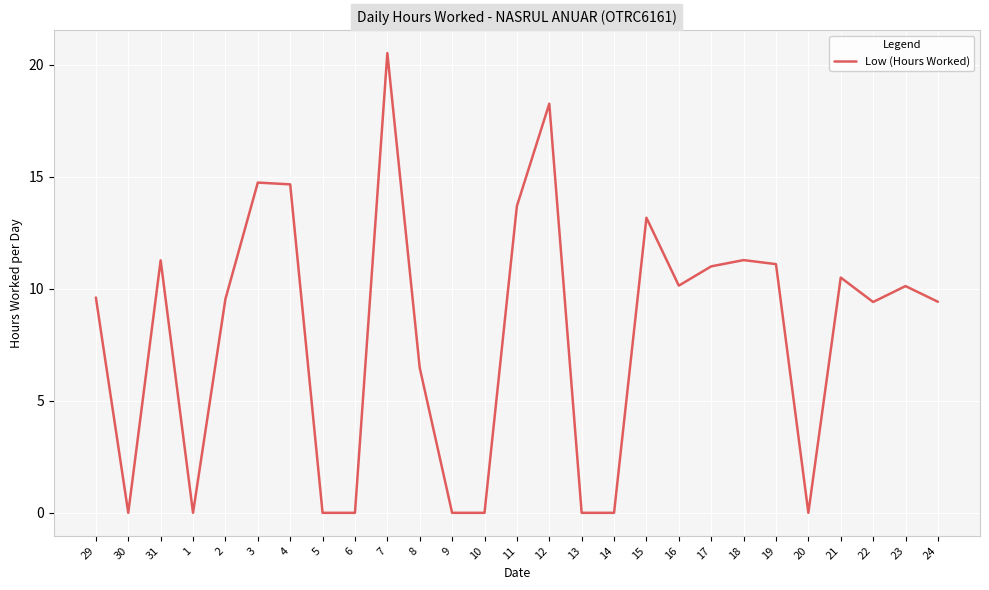

What is the difference between the values at 17 and 22?

1.6